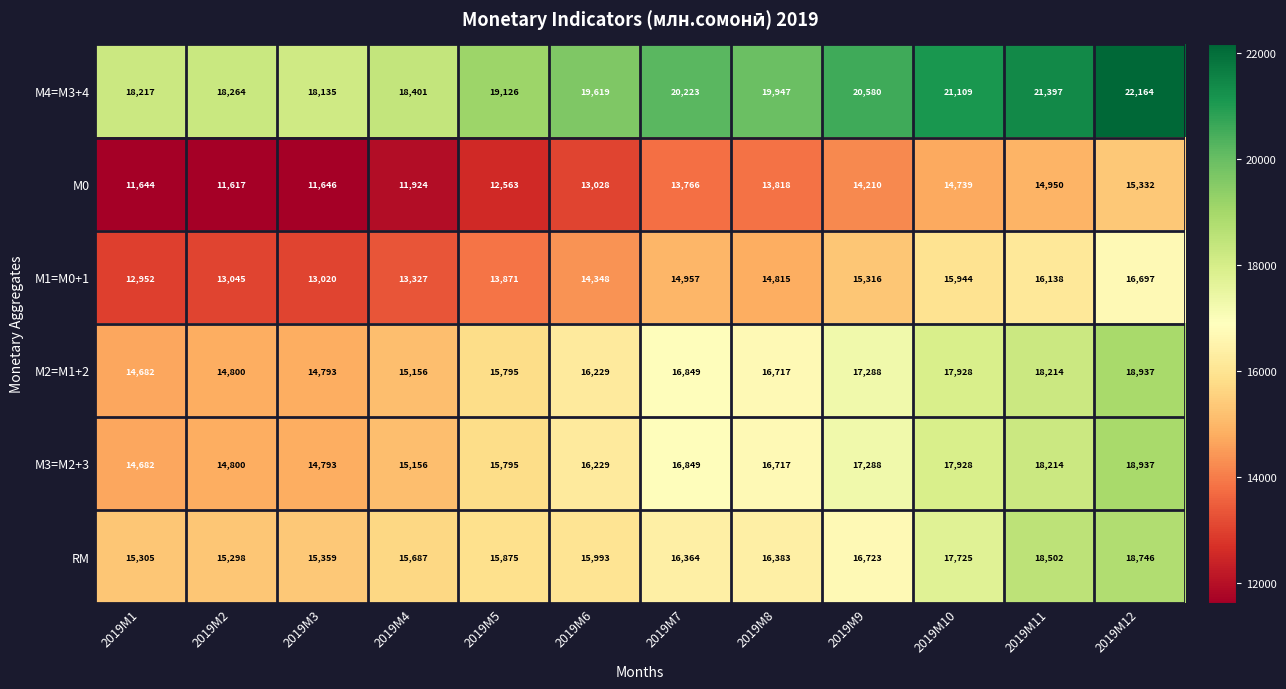

What is the average value of the М4=M3+4 series?

19765